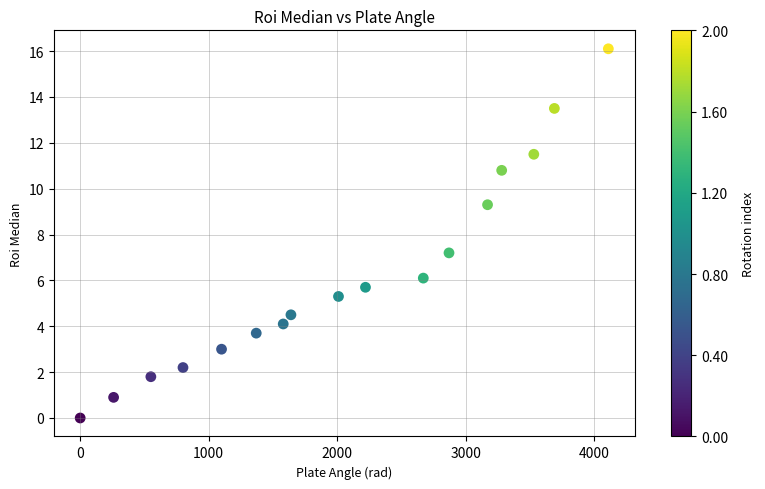

What Y value in the scatter plot is closest to 8?

7.2